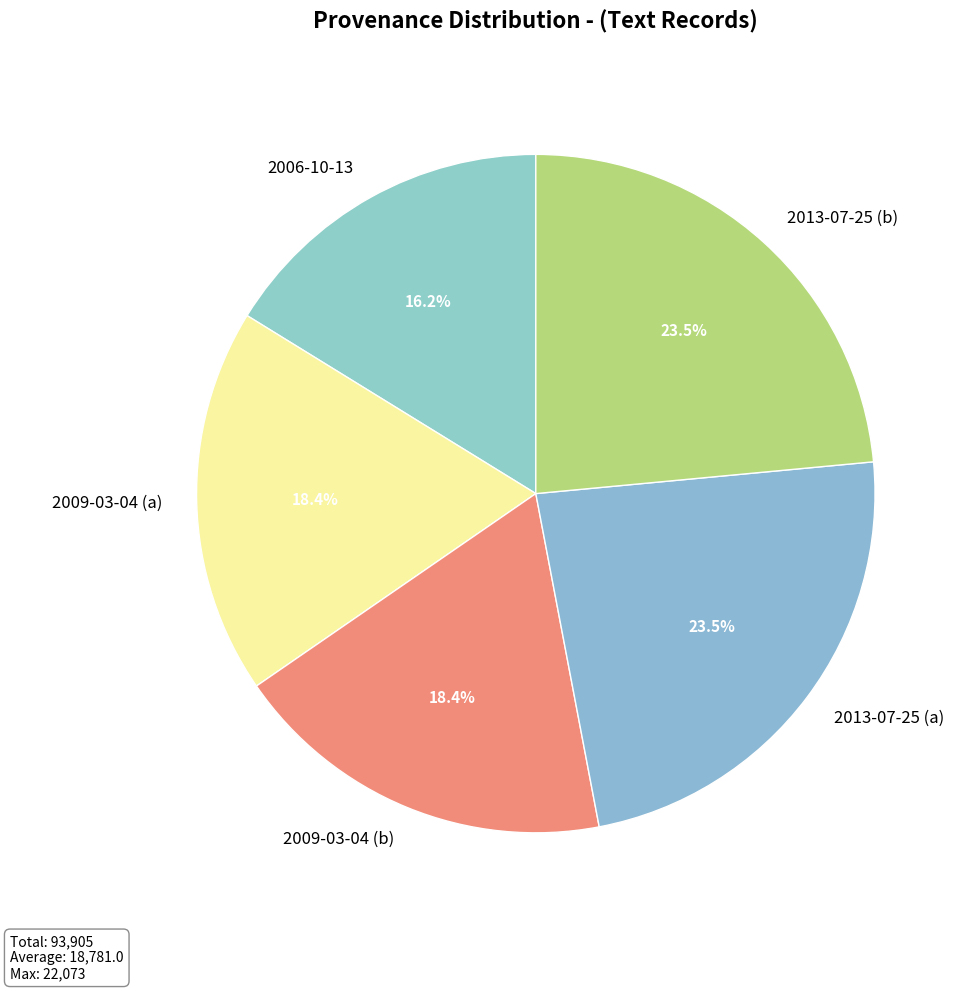

Which has a higher value, 2009-03-04 (b) or 2013-07-25 (b)?

2013-07-25 (b)